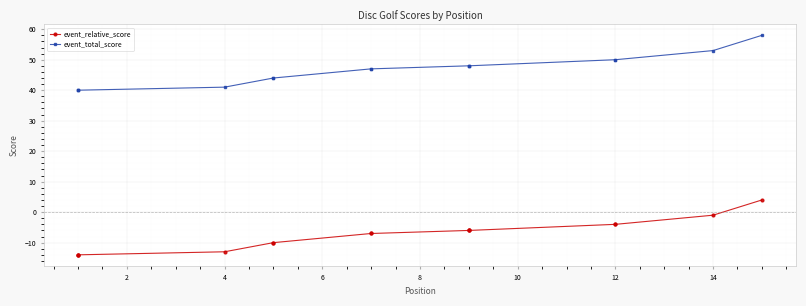

True or false: event_relative_score has more than 2 interior local peaks.

False